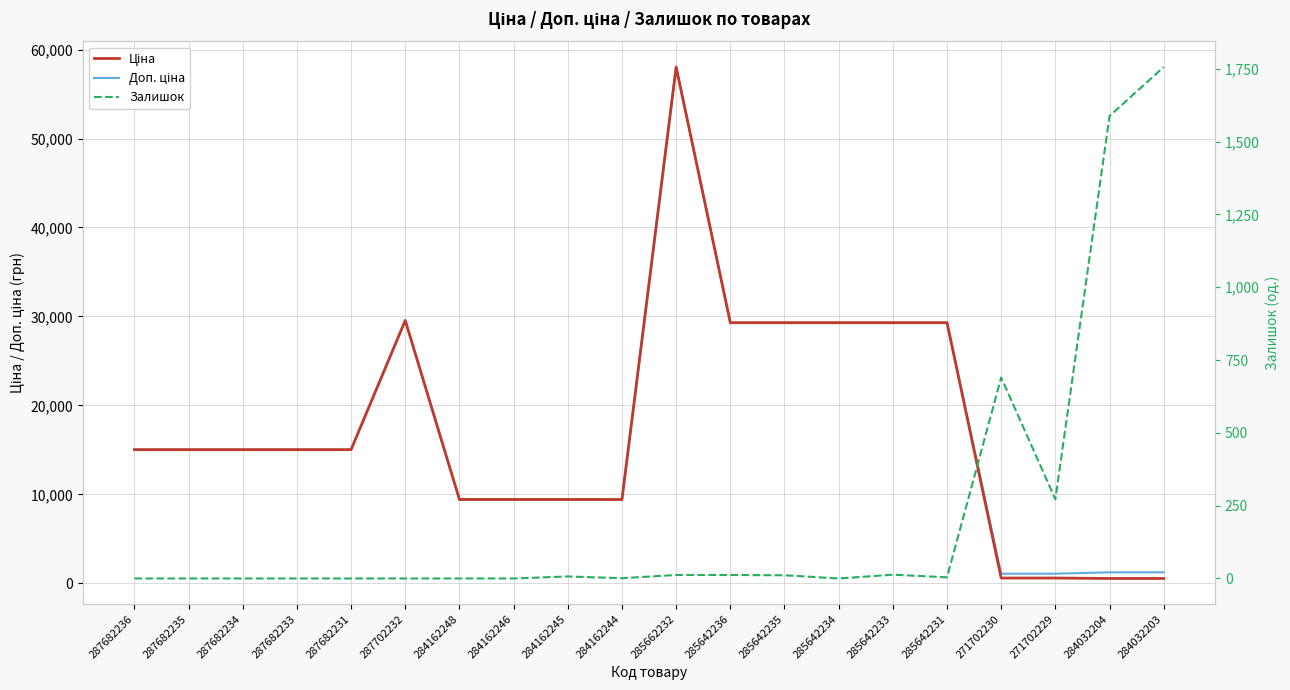

In Залишок, how many points are lower than both neighbors (excluding endpoints)?

4